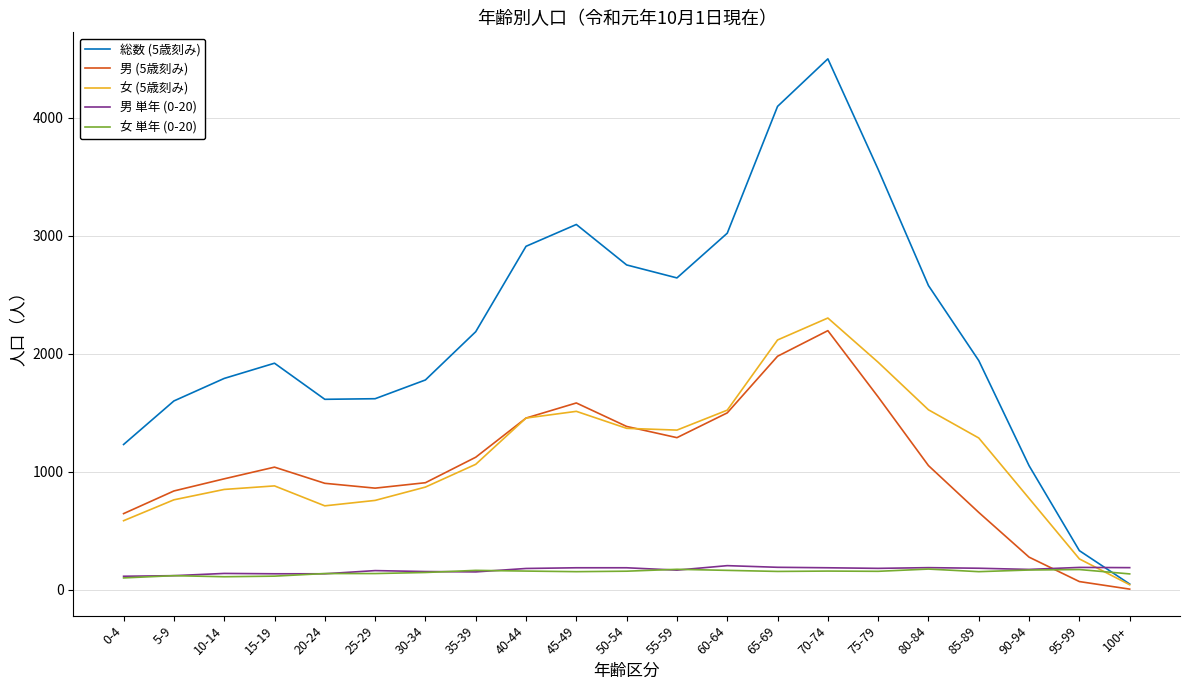

What are all the series names shown in the legend?

総数 (5歳刻み), 男 (5歳刻み), 女 (5歳刻み), 男 単年 (0-20), 女 単年 (0-20)